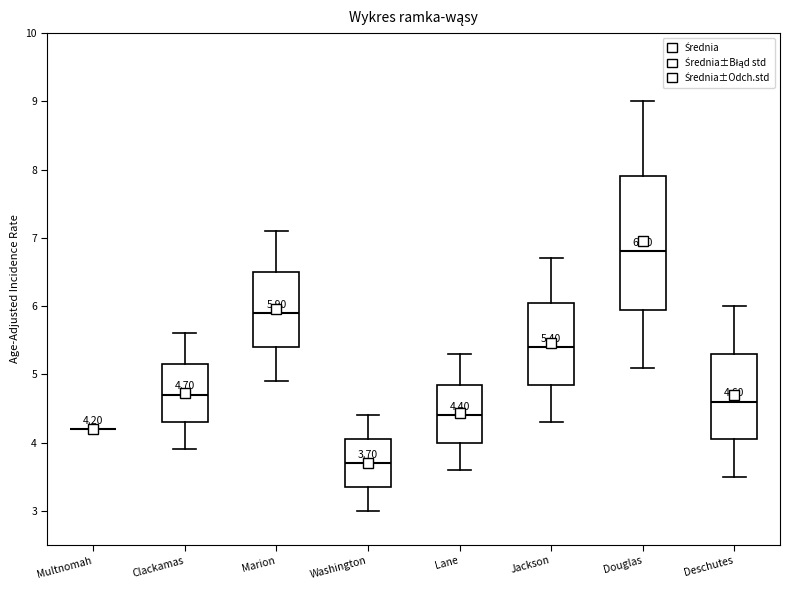

Comparing the boxes themselves (not the whiskers), which one is the tallest?

Douglas